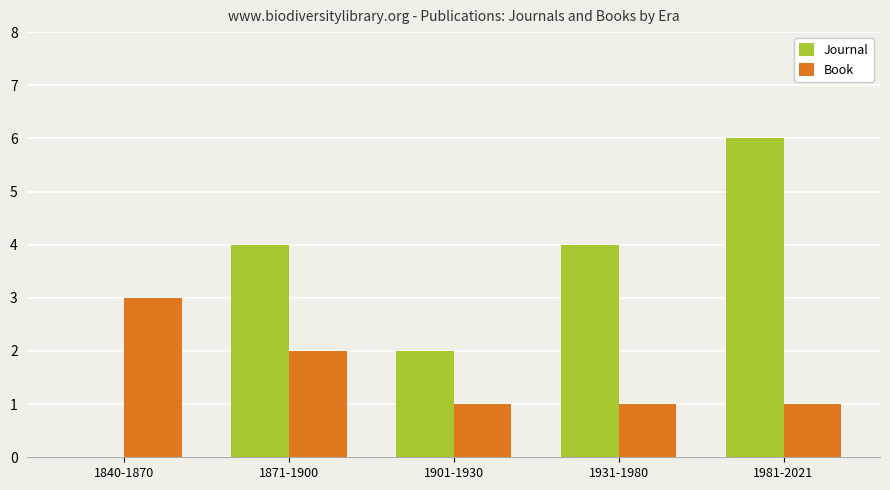

Reading left to right, extract all data points from this chart.

Journal: 0	4	2	4	6
Book: 3	2	1	1	1